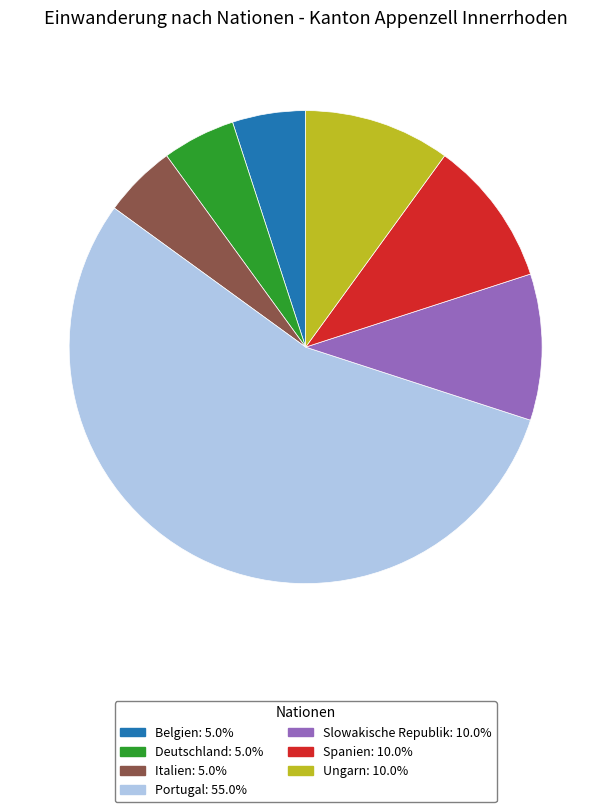

Do Slowakische Republik and Deutschland together represent more than half of the pie?

No